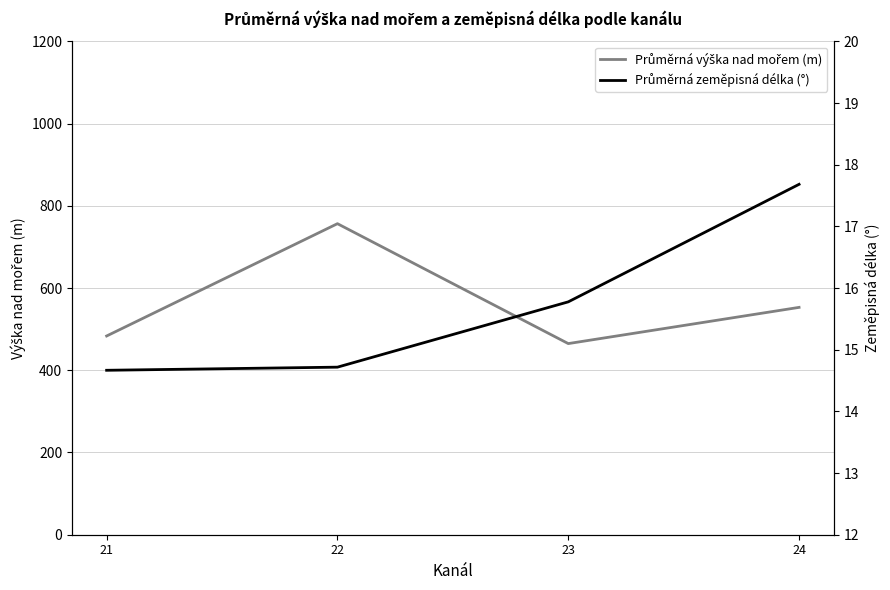

Rank the series at 22 from lowest to highest value.

Průměrná zeměpisná délka (°), Průměrná výška nad mořem (m)